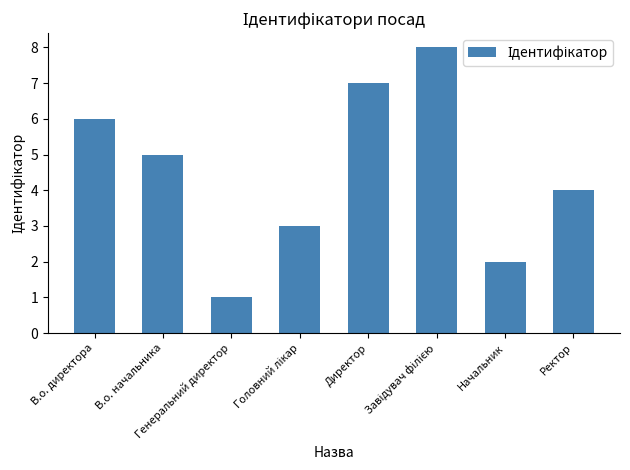

What is the difference between the values at Начальник and Директор?

5